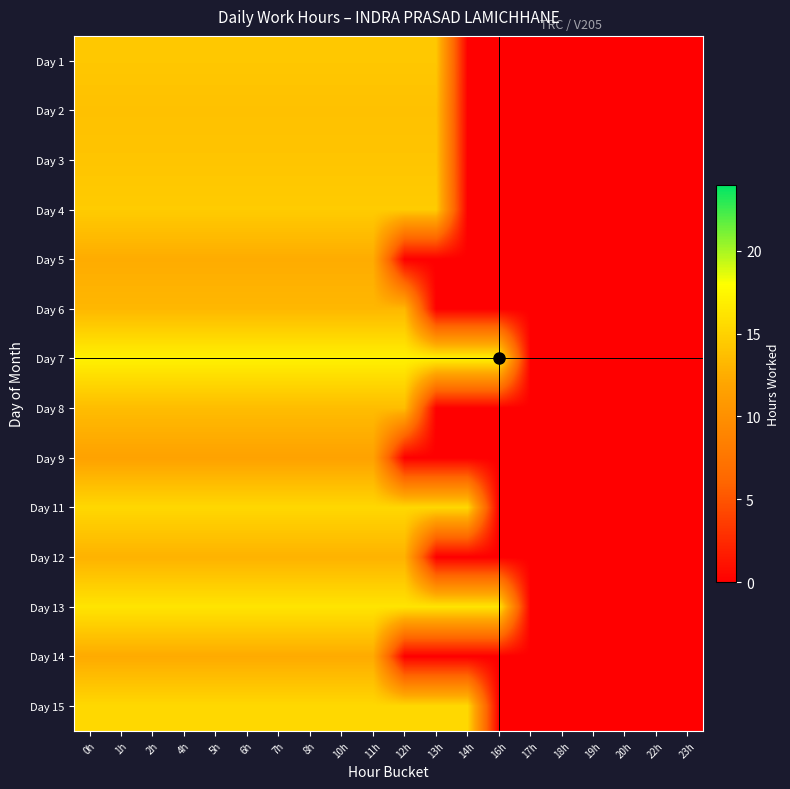

What is the total value across all series at 10h?

196.9